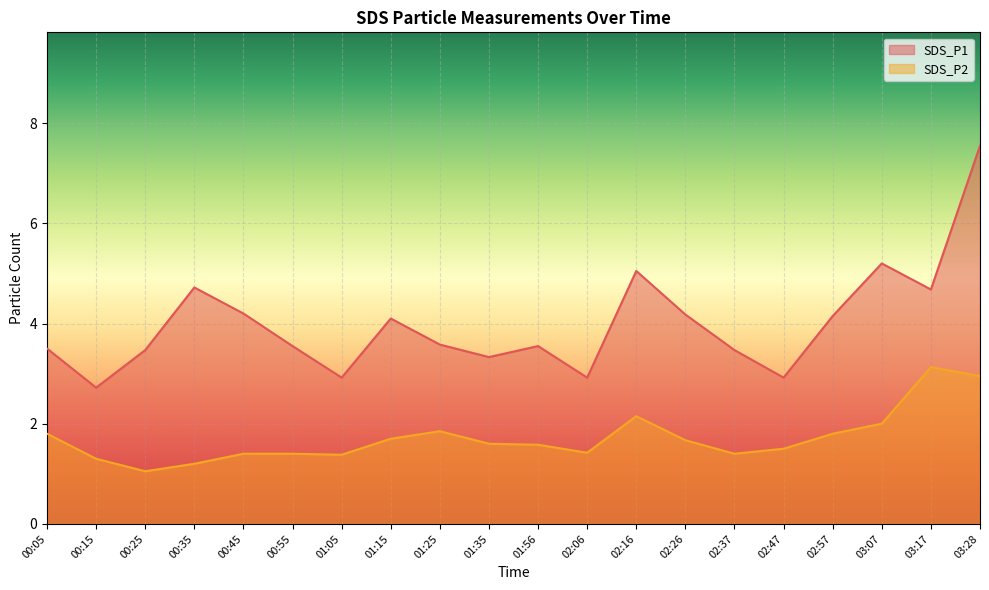

What is the maximum value shown in the chart?

7.5